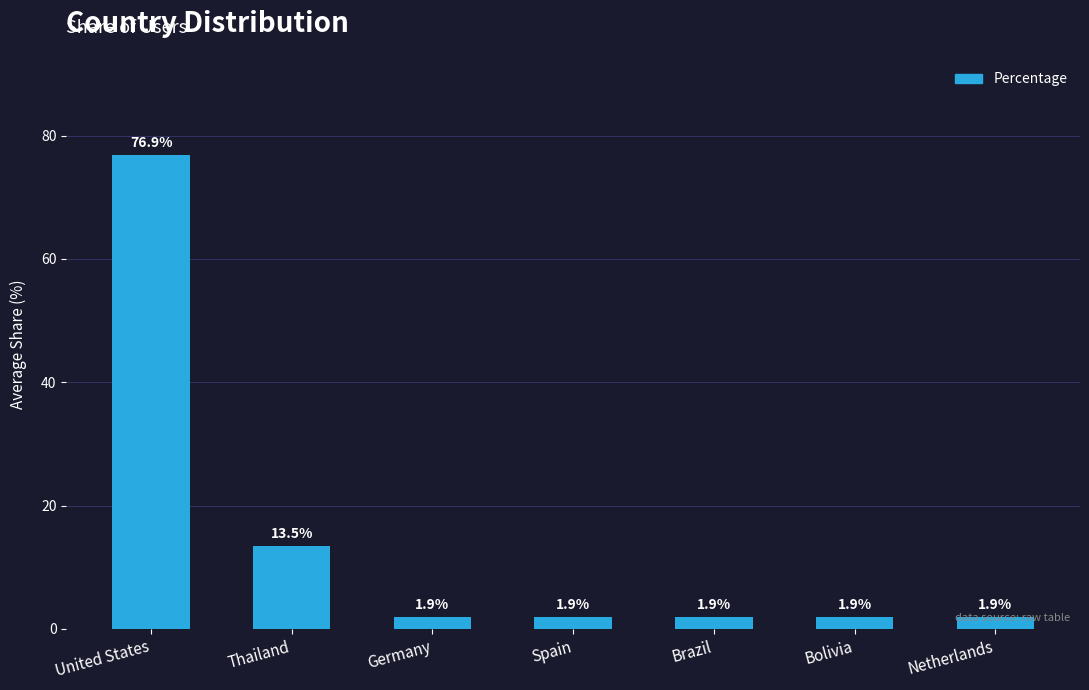

What is the minimum value shown in the chart?

1.9